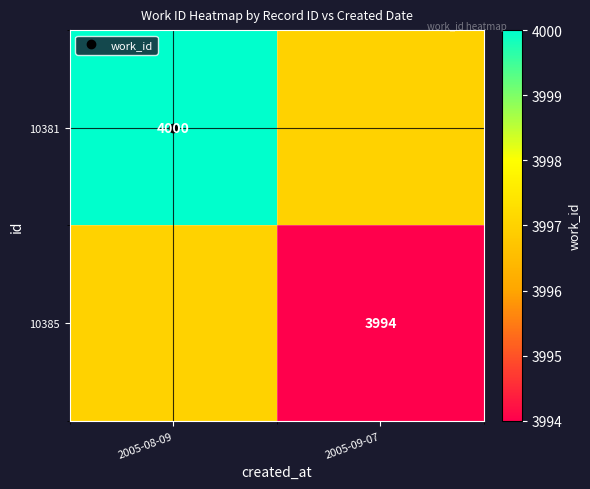

Between 2005-08-09 and 2005-09-07, which series saw the biggest shift?

10381